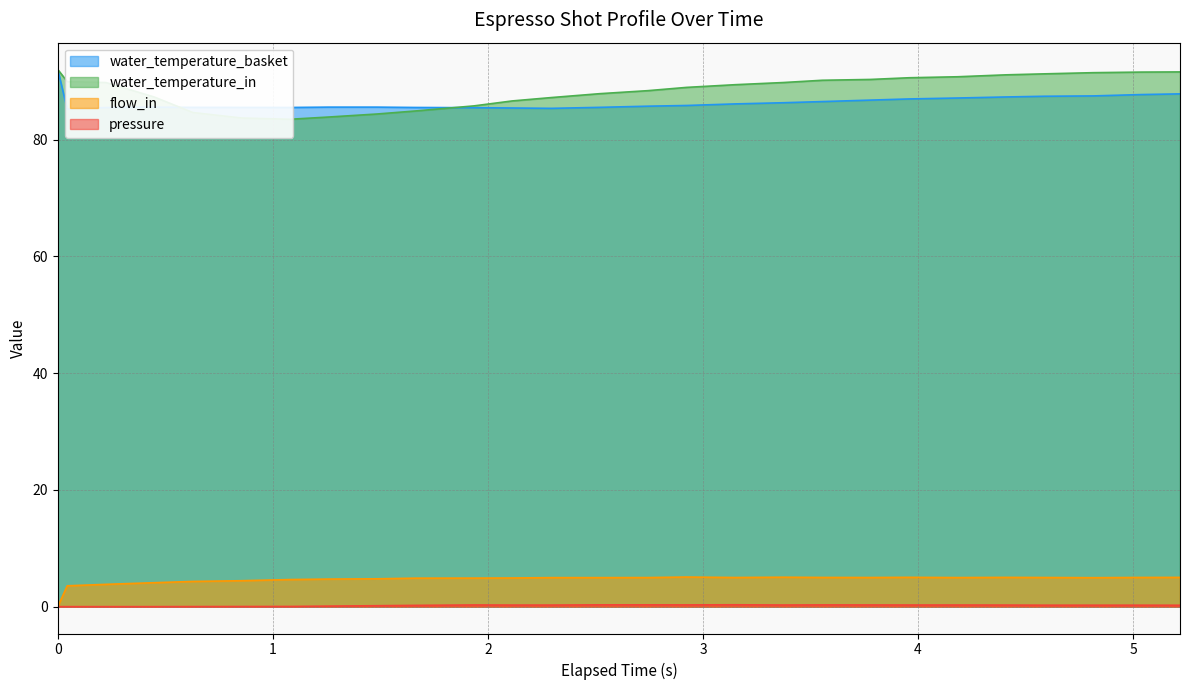

What is the spread (max minus min) of values at 0.044?

89.9